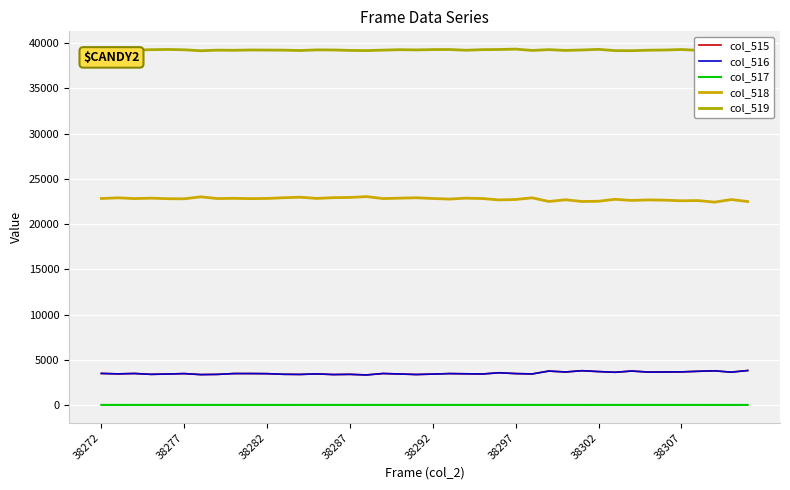

In col_516, how many points are lower than both neighbors (excluding endpoints)?

13